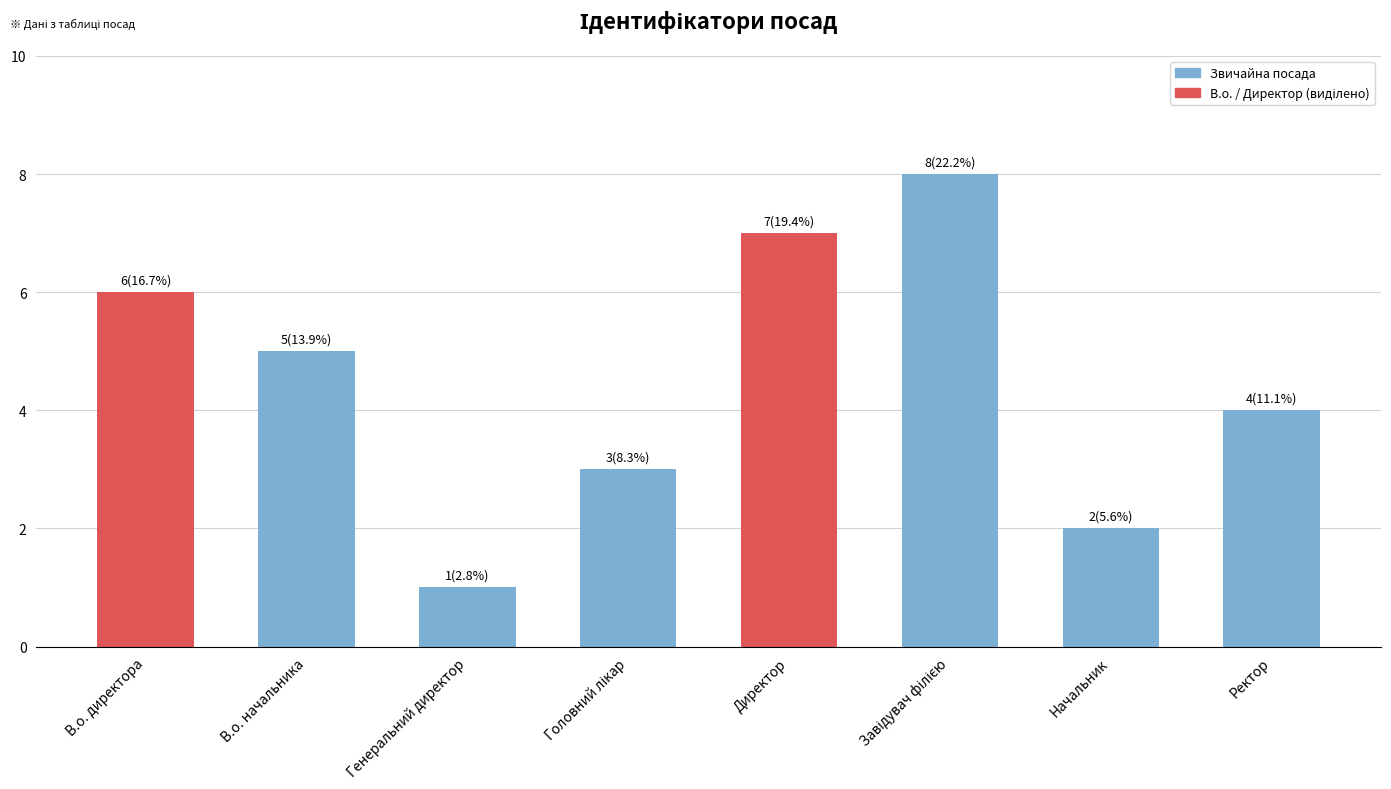

What is the smallest value displayed?

1